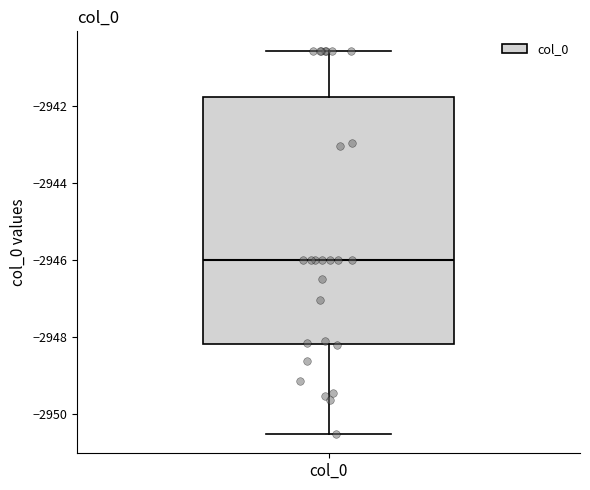

Transcribe this box plot: give where the median line is, the range the box spans, and where the two whiskers end, as read against the y-axis. The values are not printed on the chart, so give them approximately, as read against the axis.

median -2946.0, box -2948.2 to -2941.8, whiskers -2950.6 to -2940.6